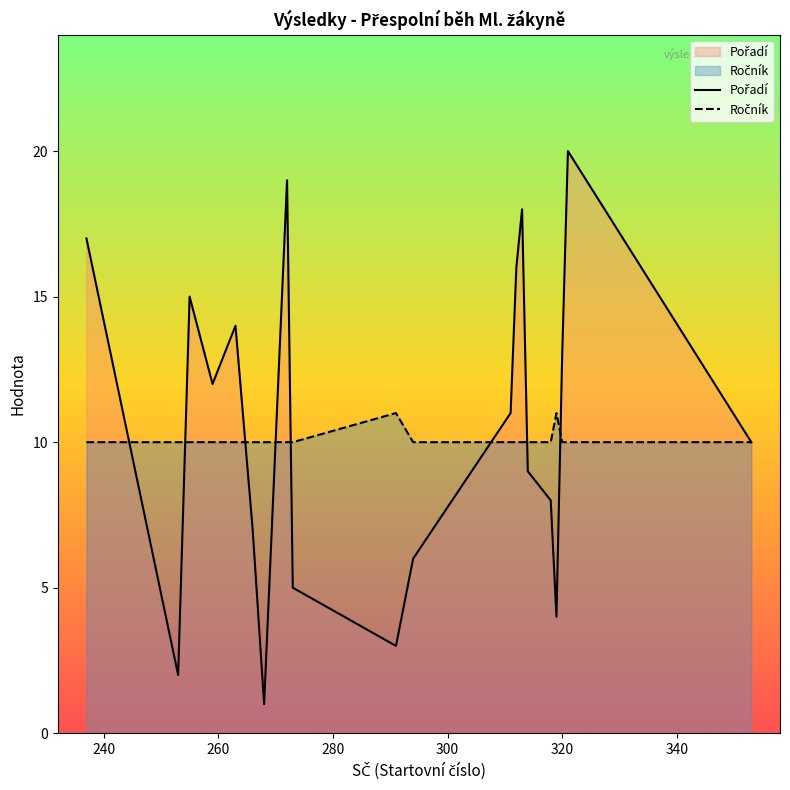

What is the value of the Ročník point at the 9th from the left?

10